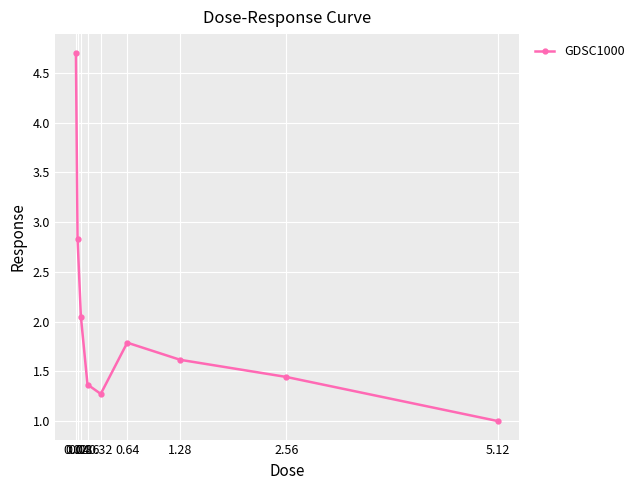

Where is the first local maximum?

0.64